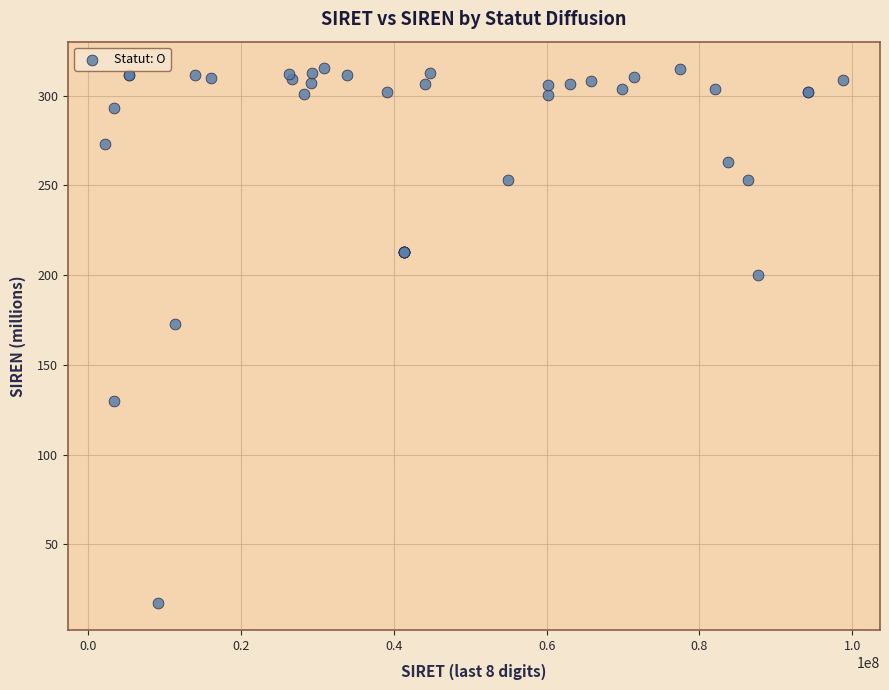

What Y value in the scatter plot is closest to 166?

173.0